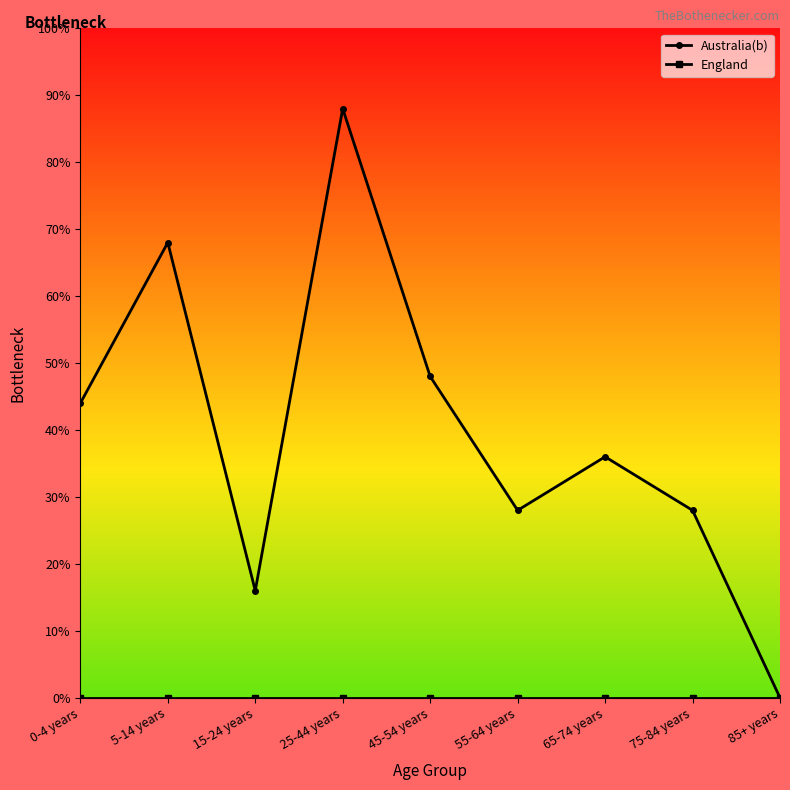

Which series has the largest total across all categories?

Australia(b)